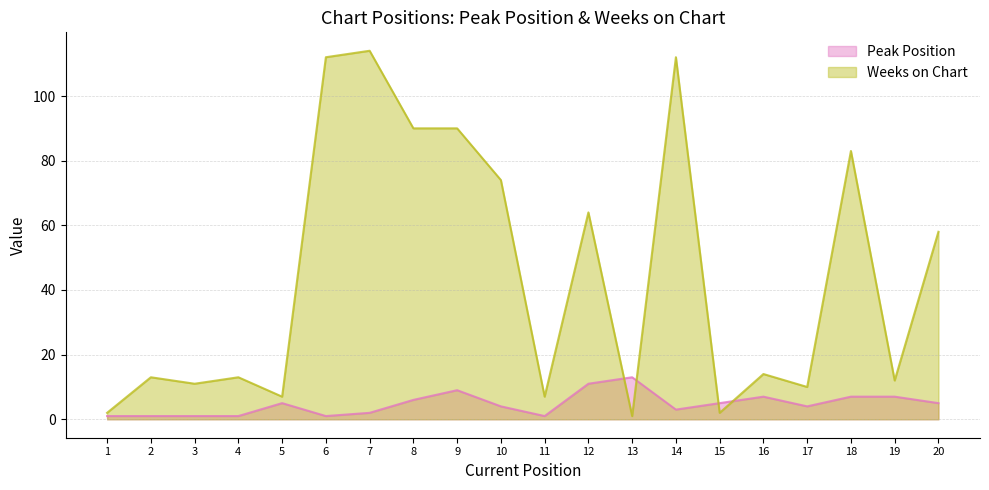

Which series has the largest range (max minus min)?

Weeks on Chart